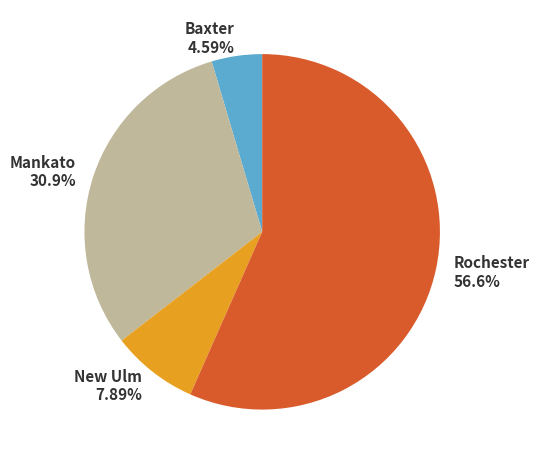

What percentage is NOT represented by Mankato?

69.1%